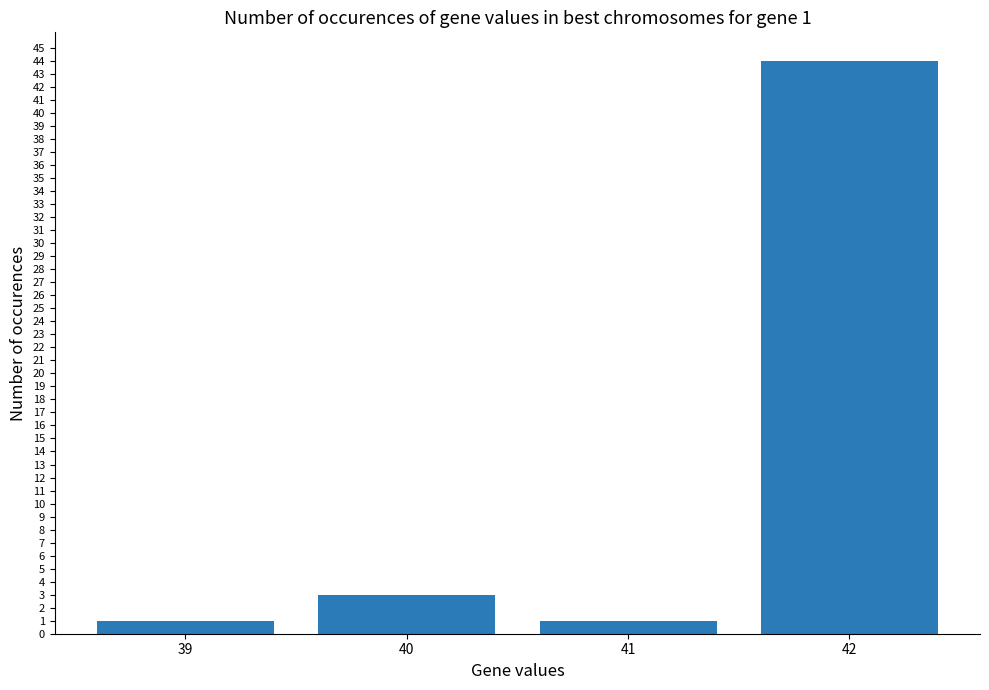

At which label is the value closest to 22?

40